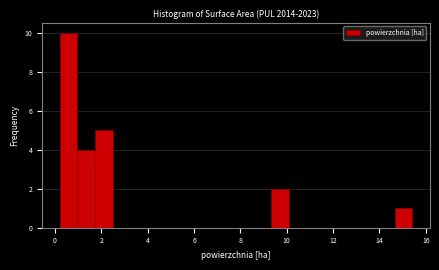

Read against the x-axis, roughly where is the centre of the tallest bar?

0.6